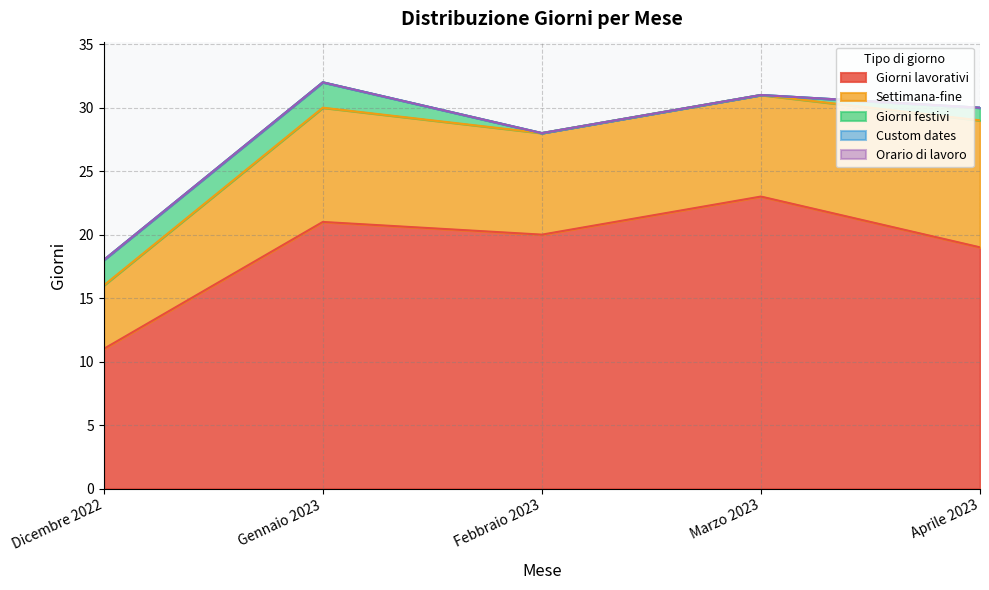

Which series has the largest range (max minus min)?

Giorni lavorativi